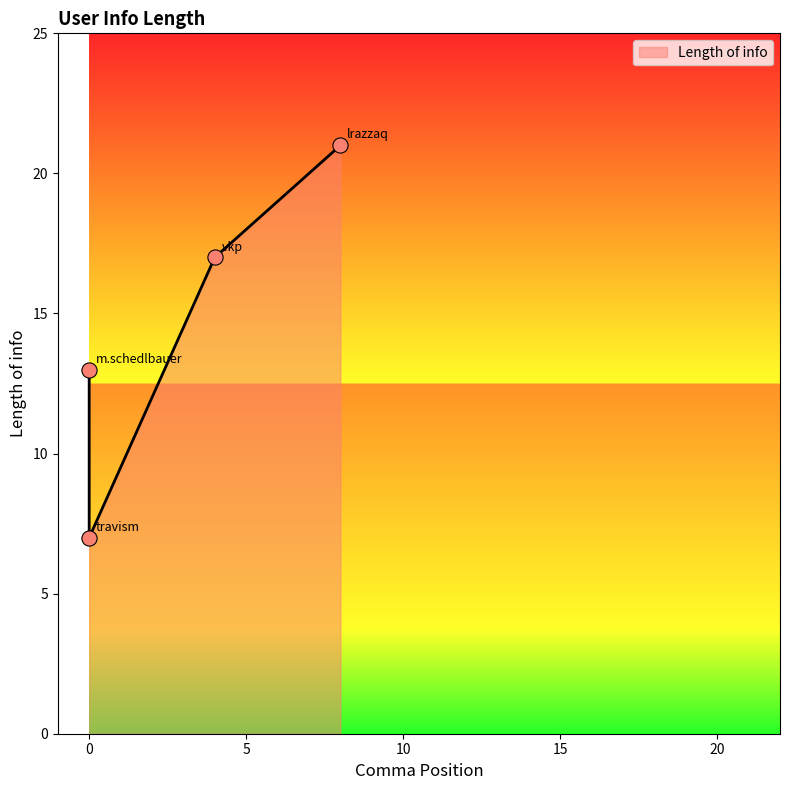

What is the ratio of the value at vkp to the value at m.schedlbauer?

1.3